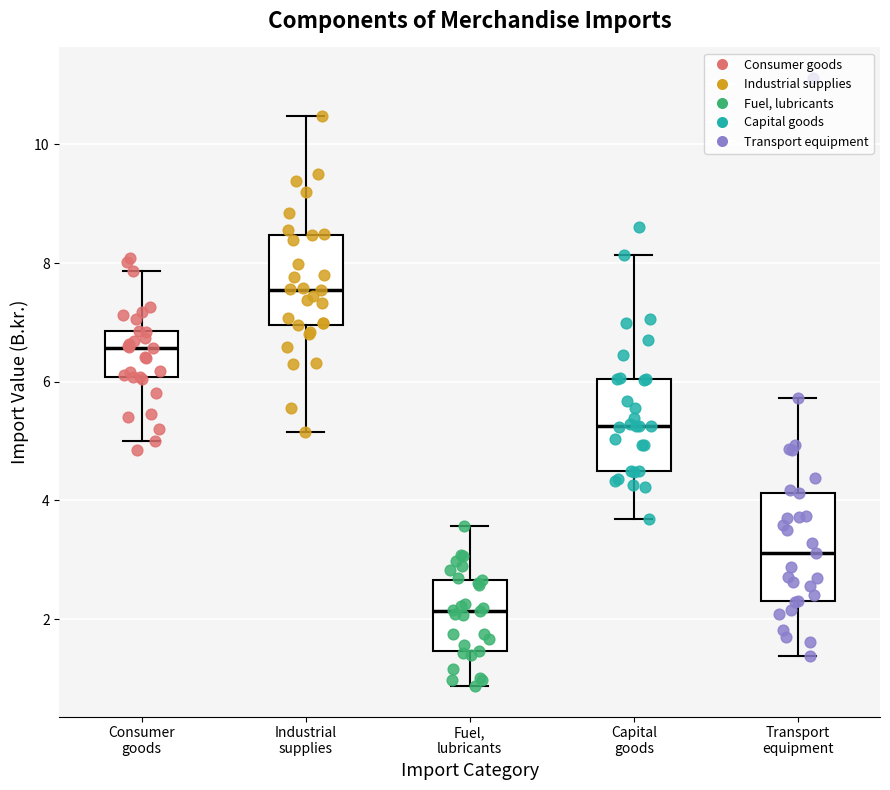

Which box has the highest median line?

Industrial supplies